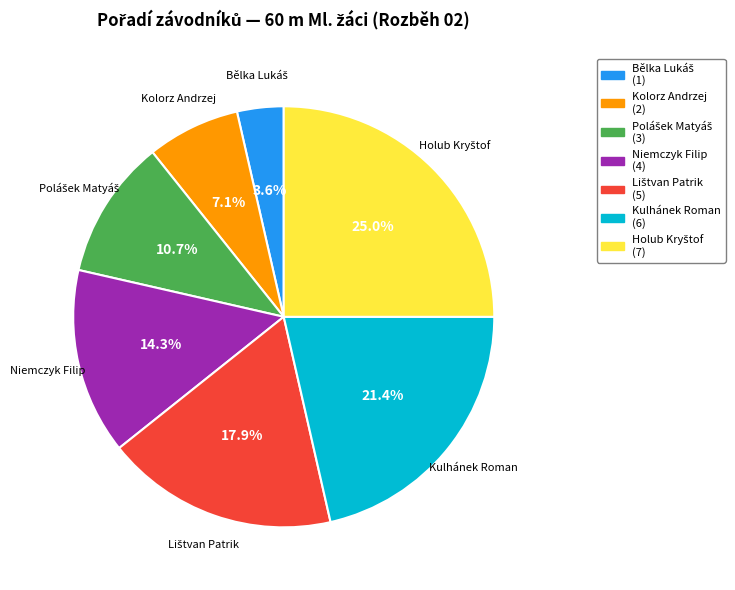

What percentage is the Kulhánek Roman slice, to the nearest percent?

21%